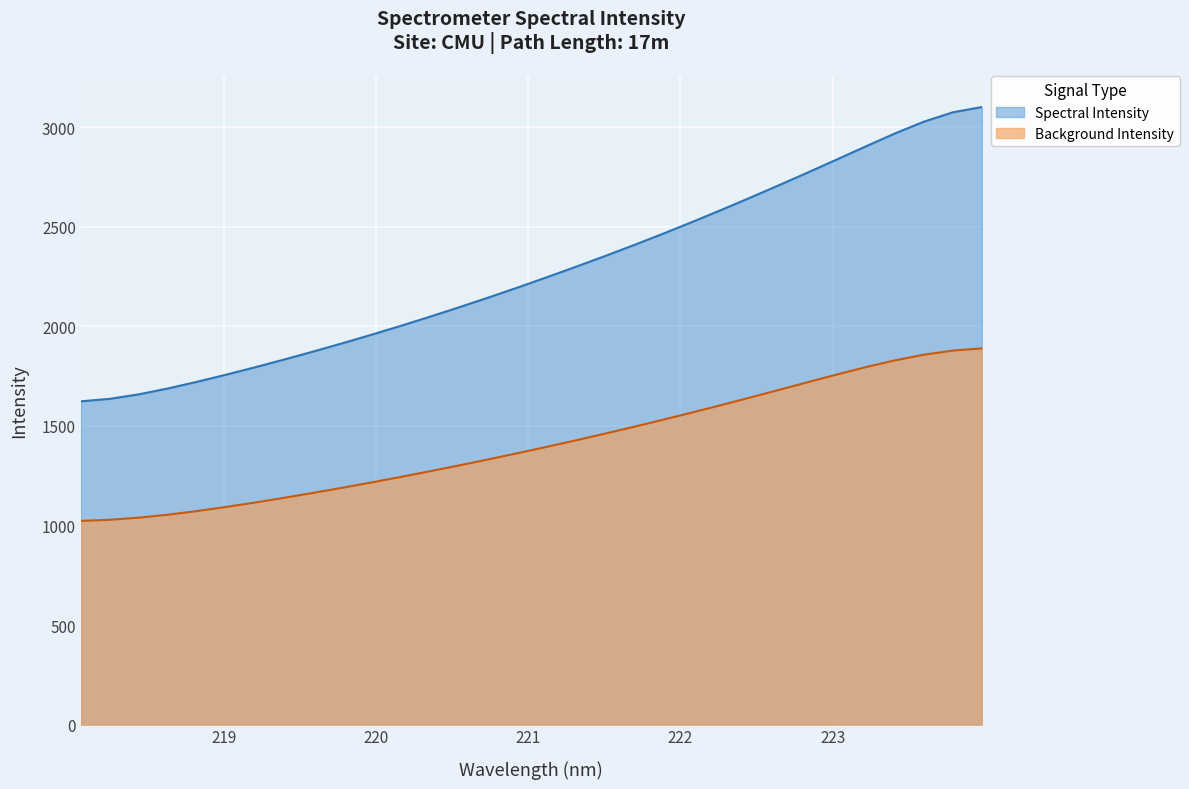

What is the maximum value shown in the chart?

3102.1